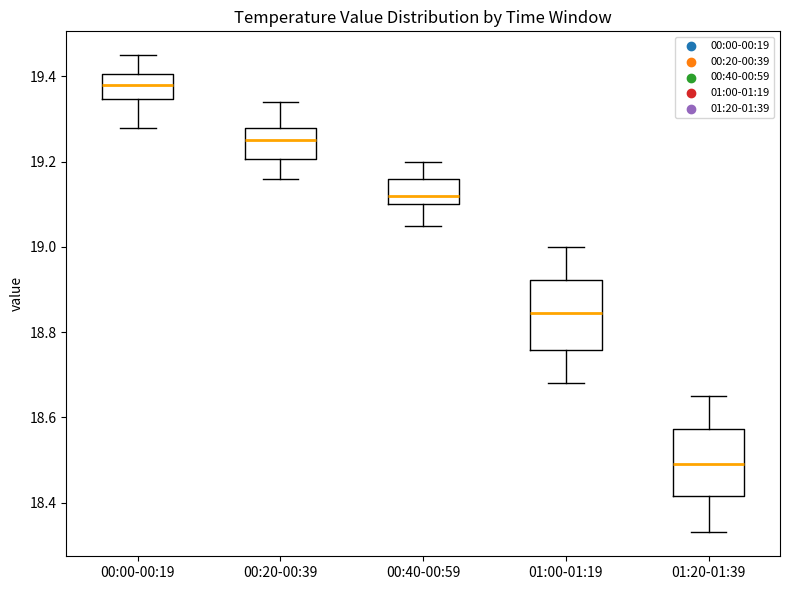

Where is the upper edge of the box for 00:00-00:19 on the y-axis? The values are not printed on the chart, so give them approximately, as read against the axis.

19.40